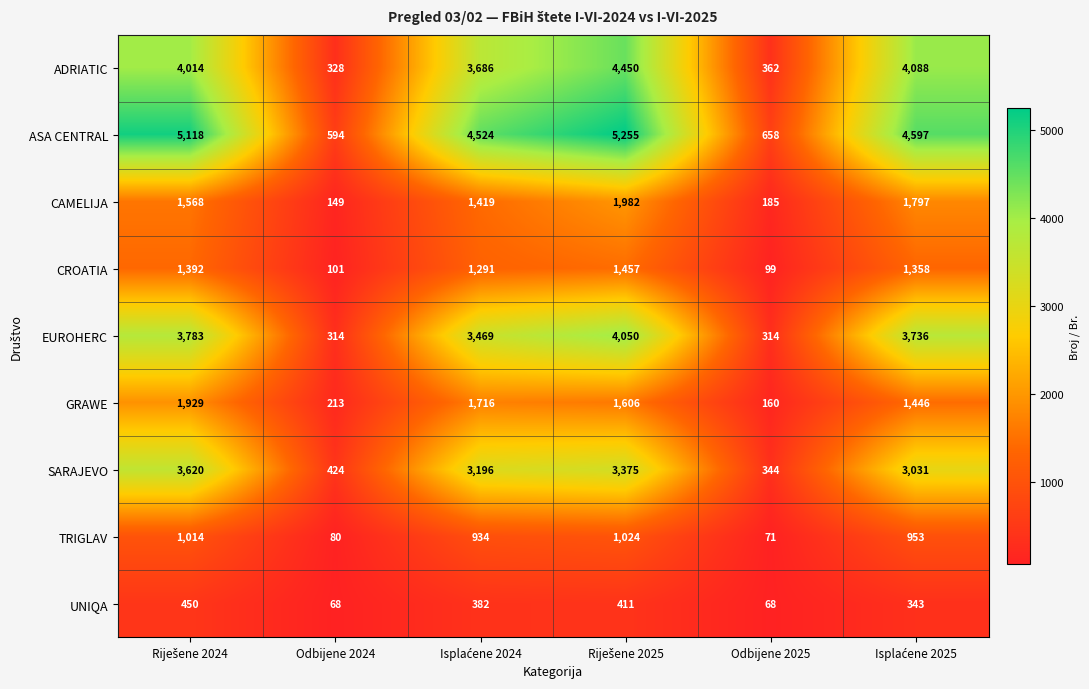

List the series in order of their peak value, lowest first.

UNIQA, TRIGLAV, CROATIA, GRAWE, CAMELIJA, SARAJEVO, EUROHERC, ADRIATIC, ASA CENTRAL